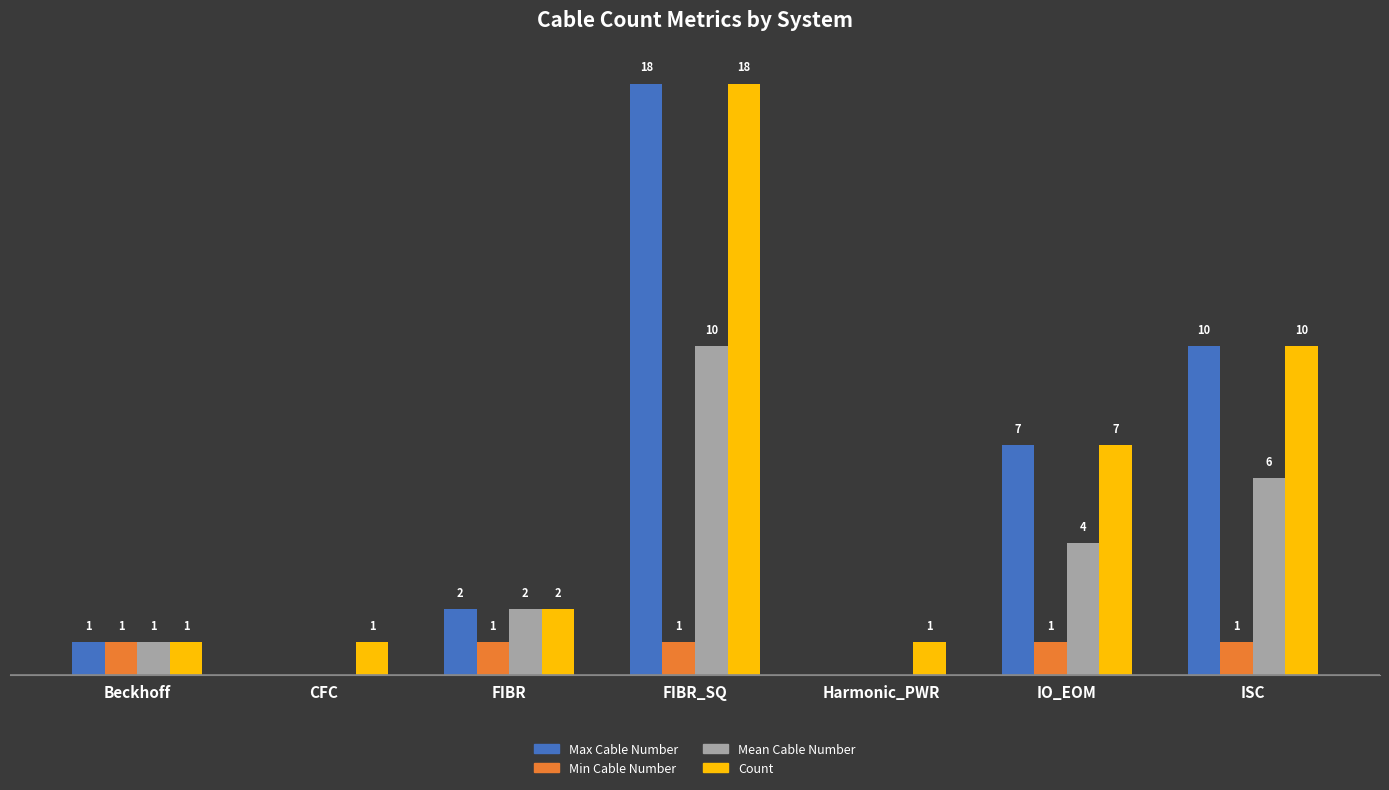

Which category has the highest value in the Max Cable Number series?

FIBR_SQ